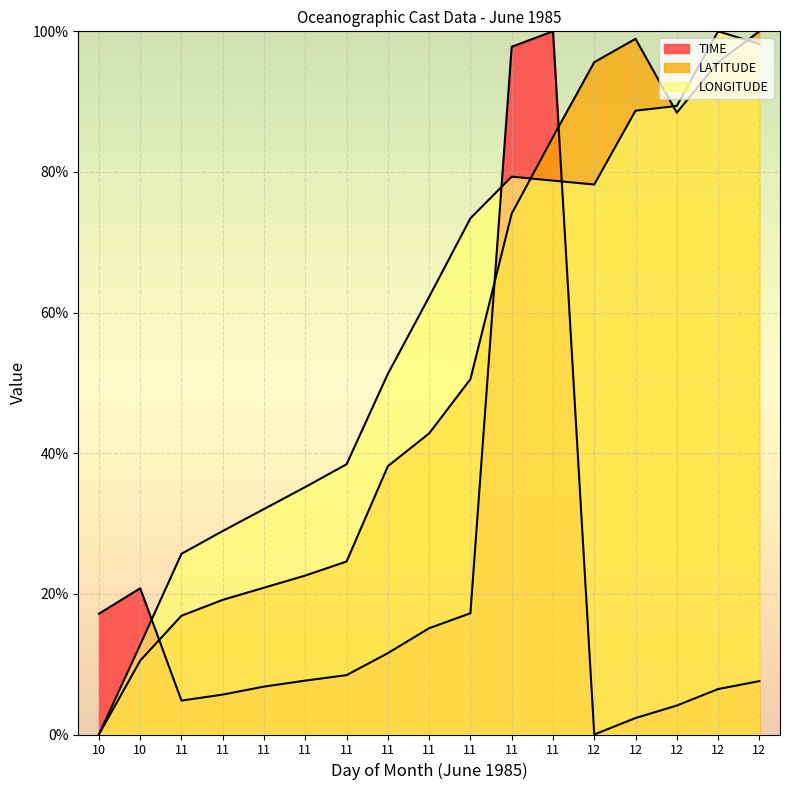

Which category has the lowest value across all series?

12